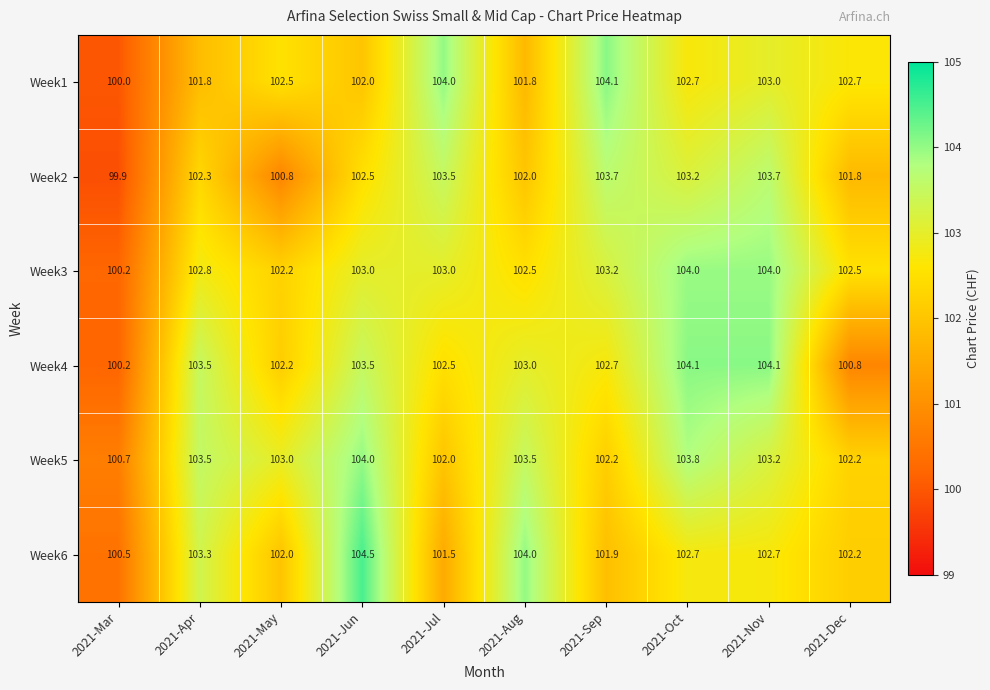

What is the minimum value shown in the chart?

99.9